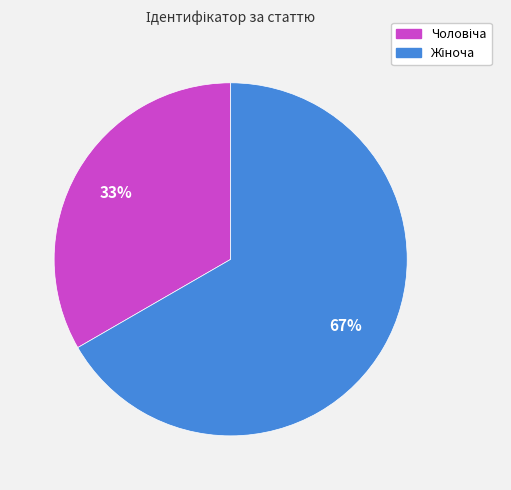

How many slices are in this pie chart?

2